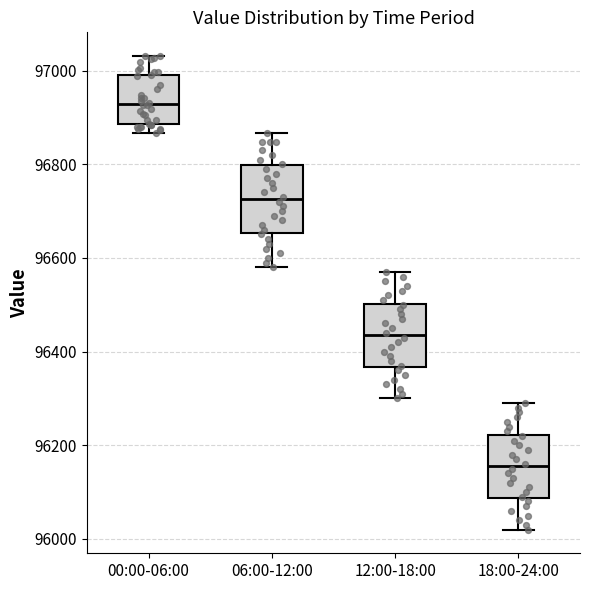

Which box's median line is the lowest?

18:00-24:00